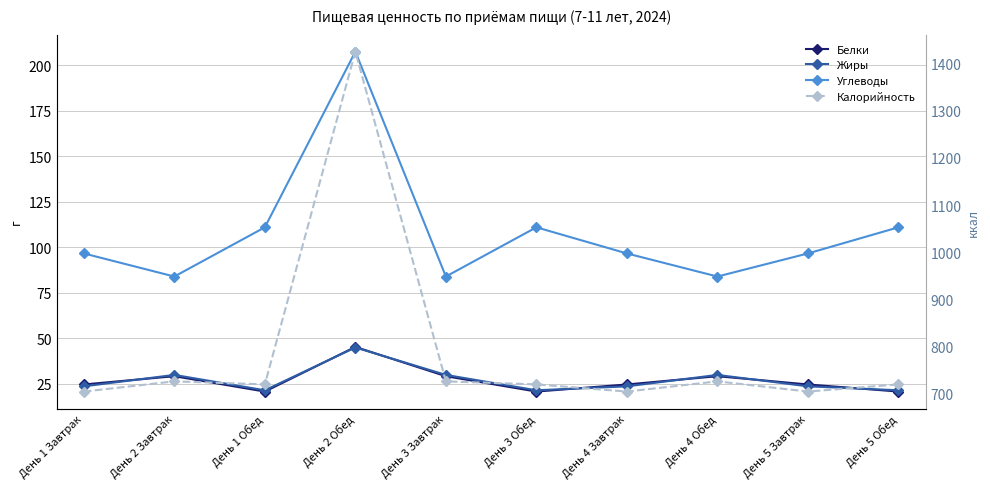

Where does the Углеводы series first go above 96?

День 1 Завтрак